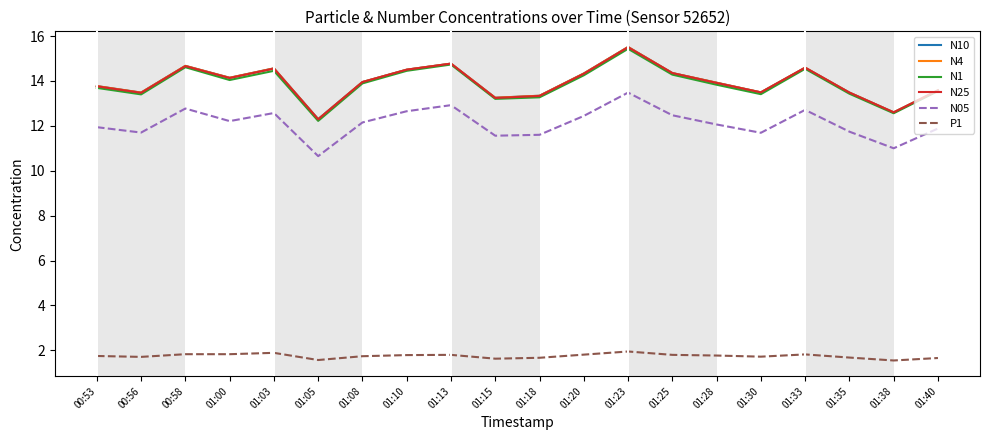

What is the average value of the N25 series?

13.9